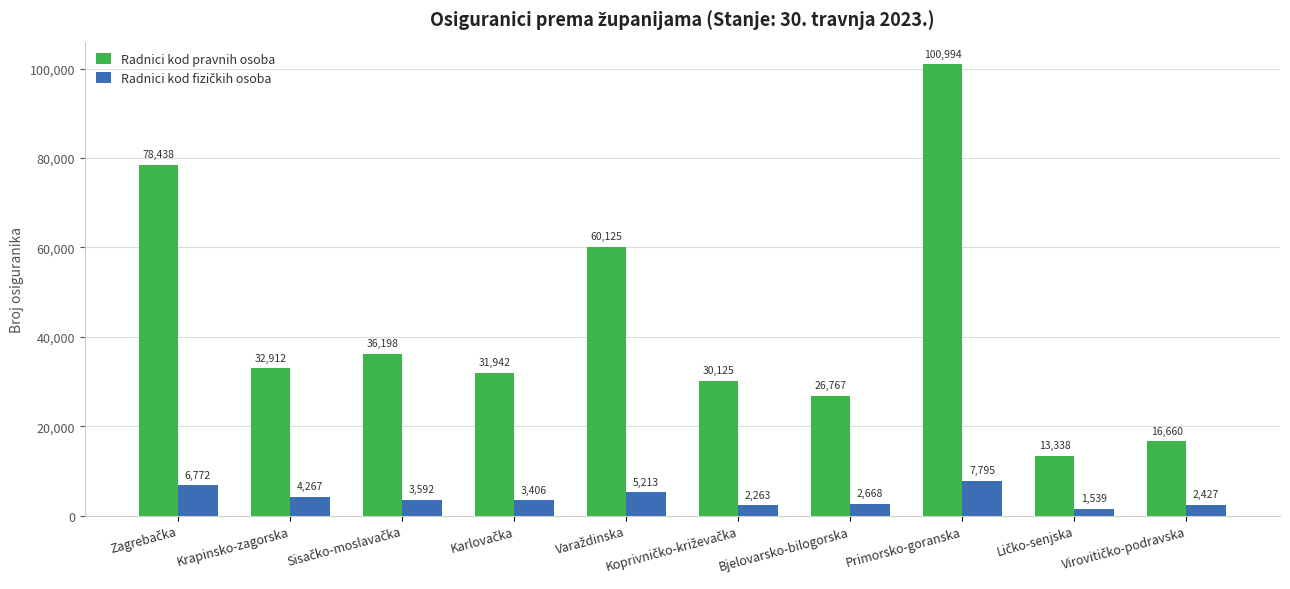

What is the difference between the highest and lowest values at Bjelovarsko-bilogorska?

24099